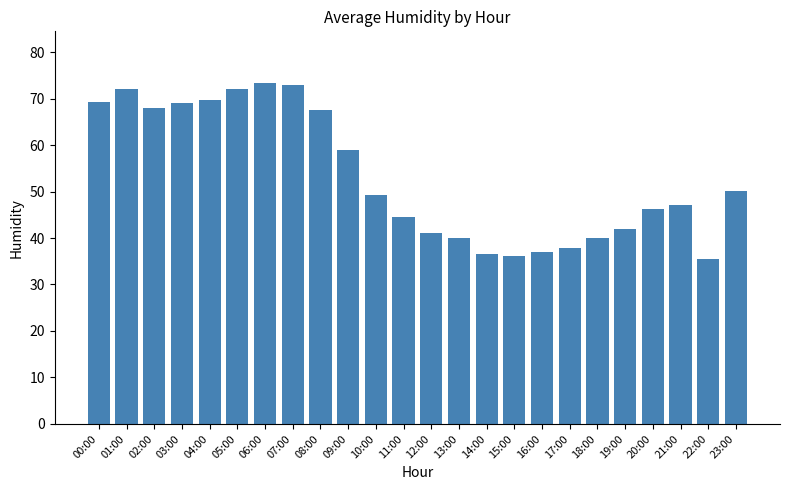

What is the value of the 17th bar from the left?

36.9